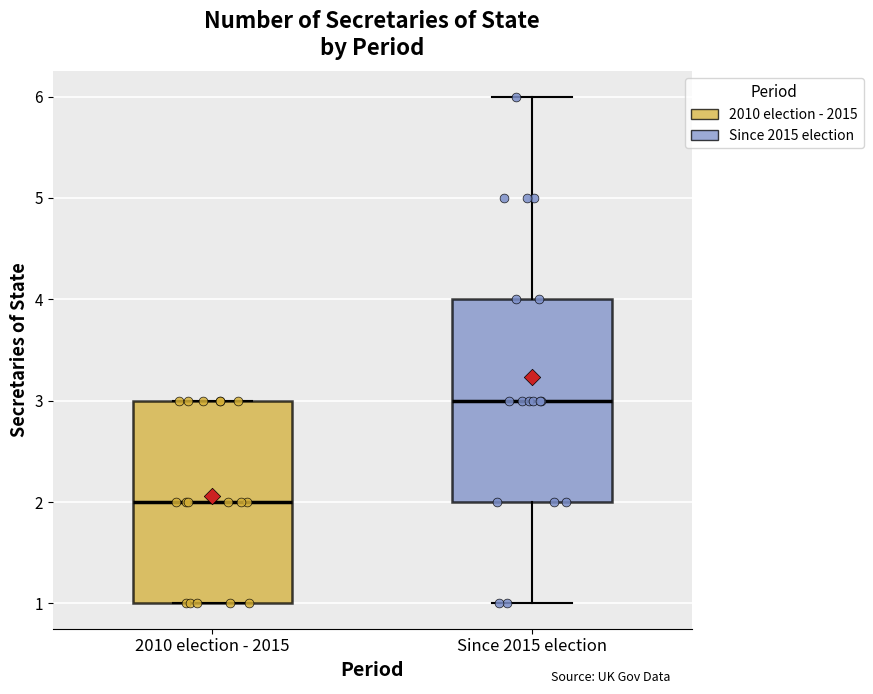

Reading left to right, read every box against the y-axis: the position of its median line, the range the box covers, and the ends of its whiskers. The values are not printed on the chart, so give them approximately, as read against the axis.

2010 election - 2015: median 2, box 1 to 3, whiskers 1 to 3
Since 2015 election: median 3, box 2 to 4, whiskers 1 to 6